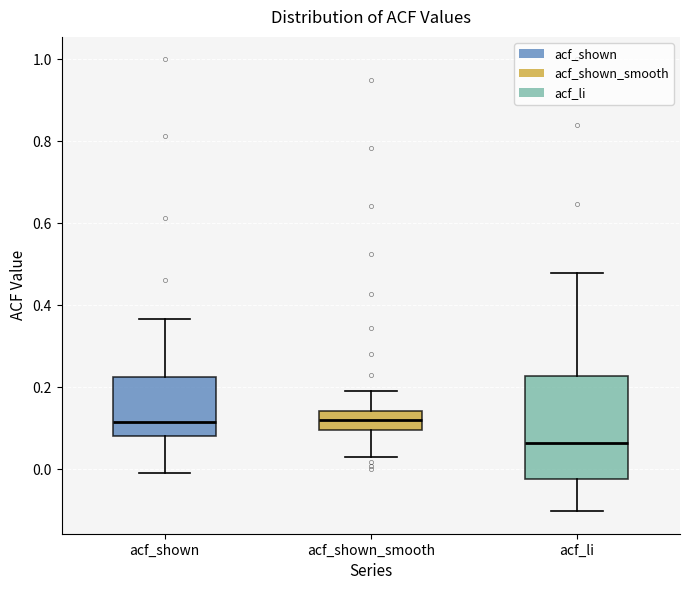

Where does the median line of the box for acf_li sit on the y-axis? The values are not printed on the chart, so give them approximately, as read against the axis.

0.06